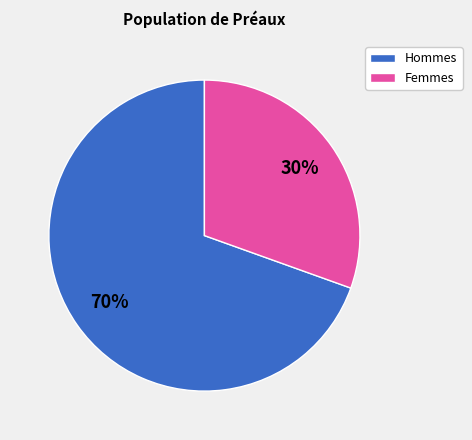

Is there any slice that represents more than half of the pie?

Yes